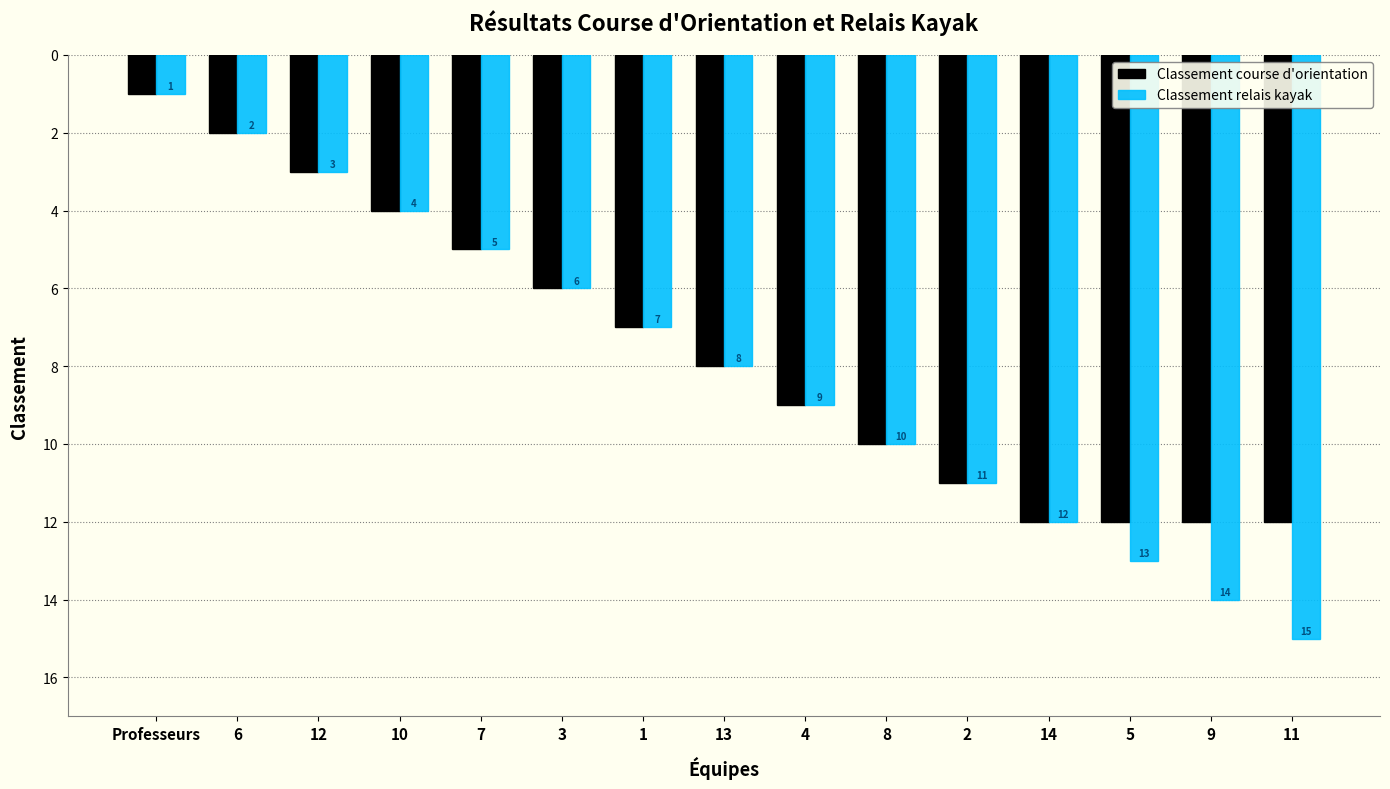

What is the average value of the Classement course d'orientation series?

8